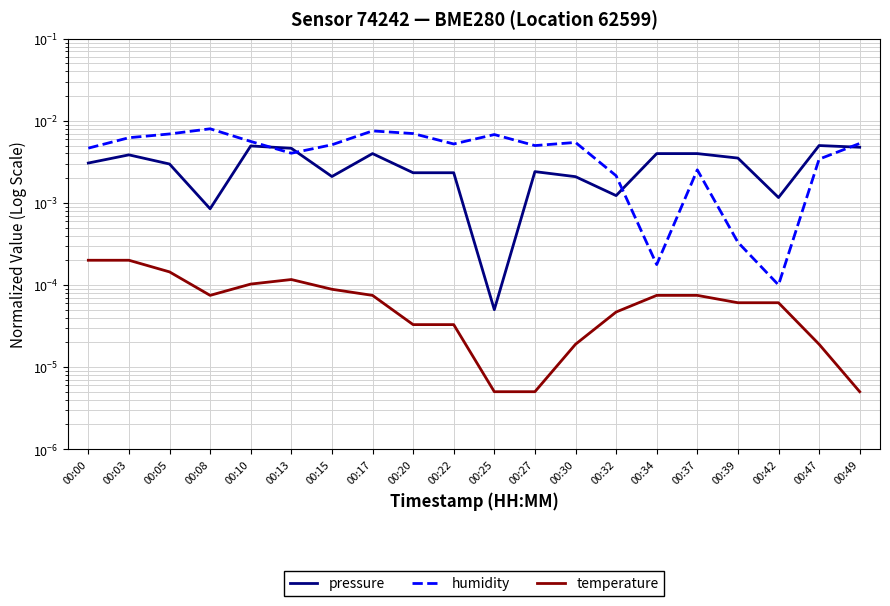

Reading right to left, extract all data points from this chart.

pressure: 00:49=0.0	00:47=0.0	00:42=0.0	00:39=0.0	00:37=0.0	00:34=0.0	00:32=0.0	00:30=0.0	00:27=0.0	00:25=0.0	00:22=0.0	00:20=0.0	00:17=0.0	00:15=0.0	00:13=0.0	00:10=0.0	00:08=0.0	00:05=0.0	00:03=0.0	00:00=0.0
humidity: 00:49=0.0	00:47=0.0	00:42=0.0	00:39=0.0	00:37=0.0	00:34=0.0	00:32=0.0	00:30=0.0	00:27=0.0	00:25=0.0	00:22=0.0	00:20=0.0	00:17=0.0	00:15=0.0	00:13=0.0	00:10=0.0	00:08=0.0	00:05=0.0	00:03=0.0	00:00=0.0
temperature: 00:49=0.0	00:47=0.0	00:42=0.0	00:39=0.0	00:37=0.0	00:34=0.0	00:32=0.0	00:30=0.0	00:27=0.0	00:25=0.0	00:22=0.0	00:20=0.0	00:17=0.0	00:15=0.0	00:13=0.0	00:10=0.0	00:08=0.0	00:05=0.0	00:03=0.0	00:00=0.0